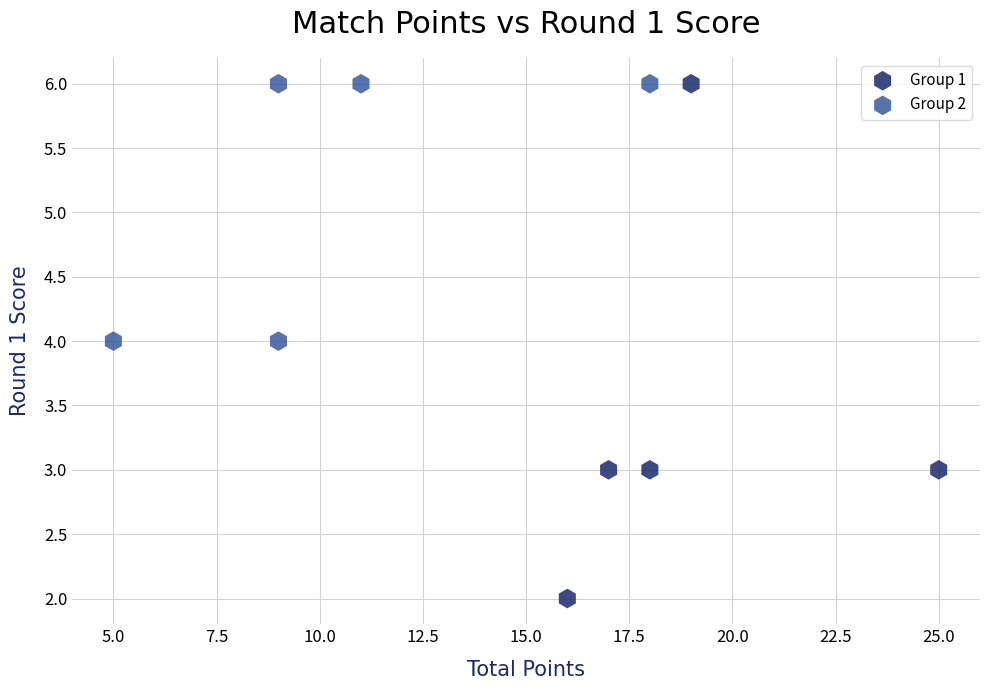

Which series has the largest Y range (max minus min)?

Group 1